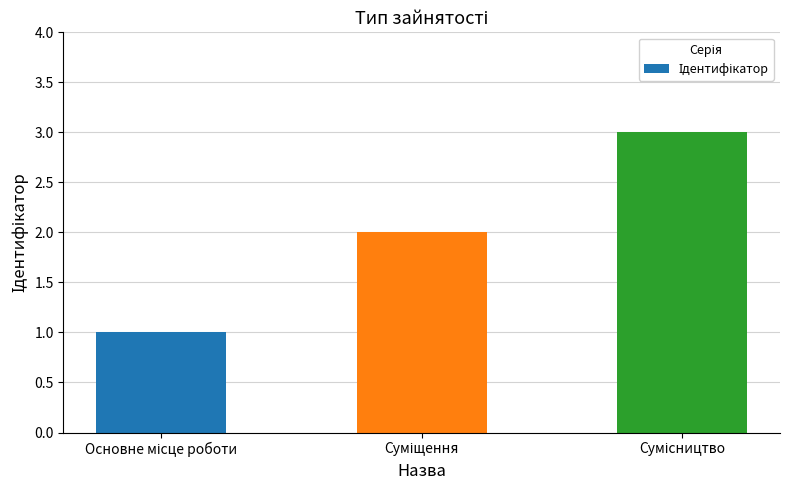

What is the sum of all values?

6